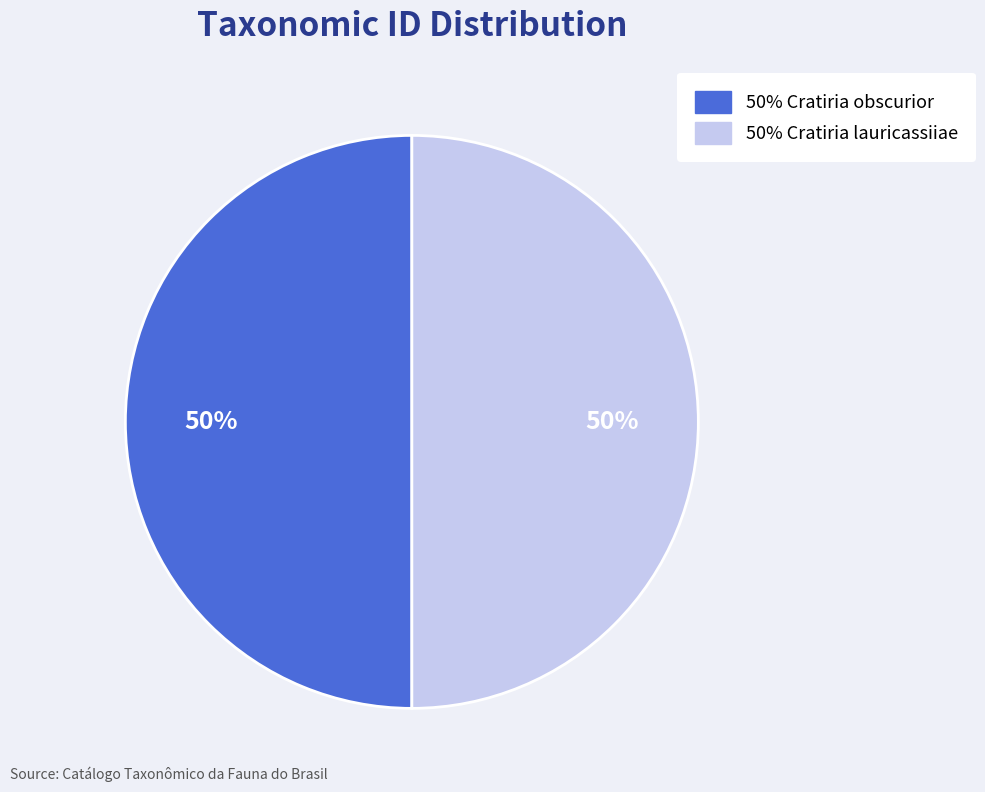

How many slices are in this pie chart?

2